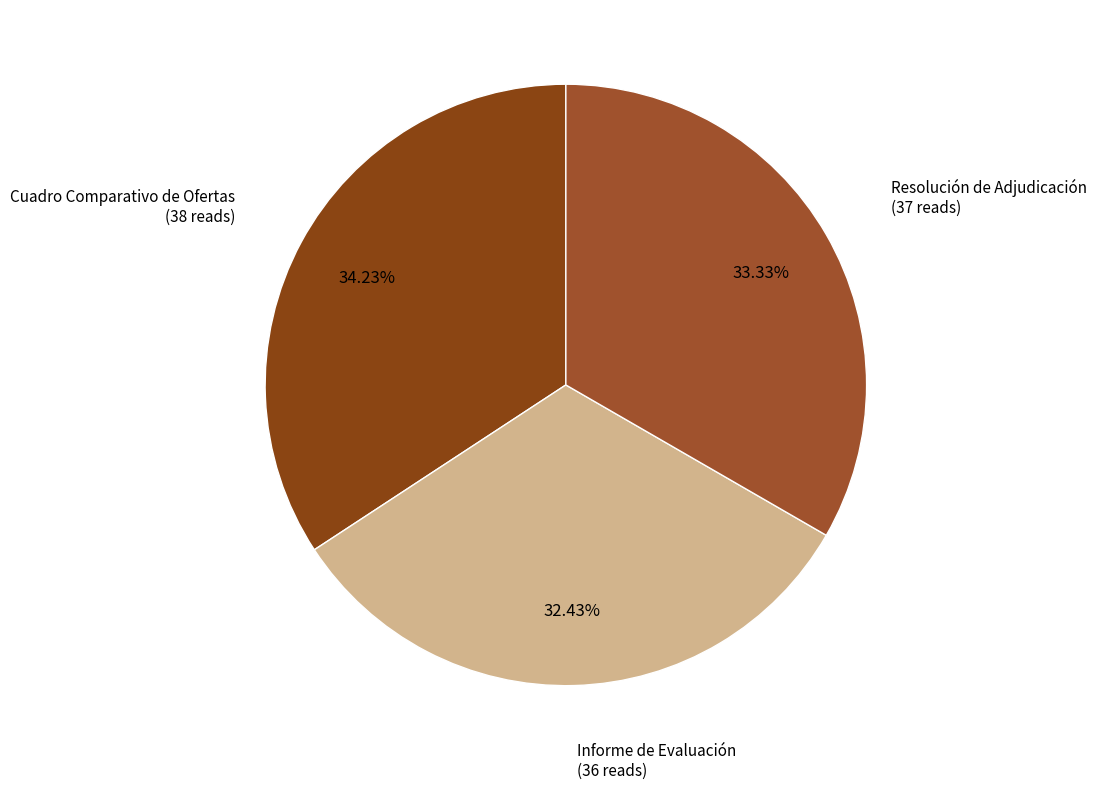

How many slices are in this pie chart?

3